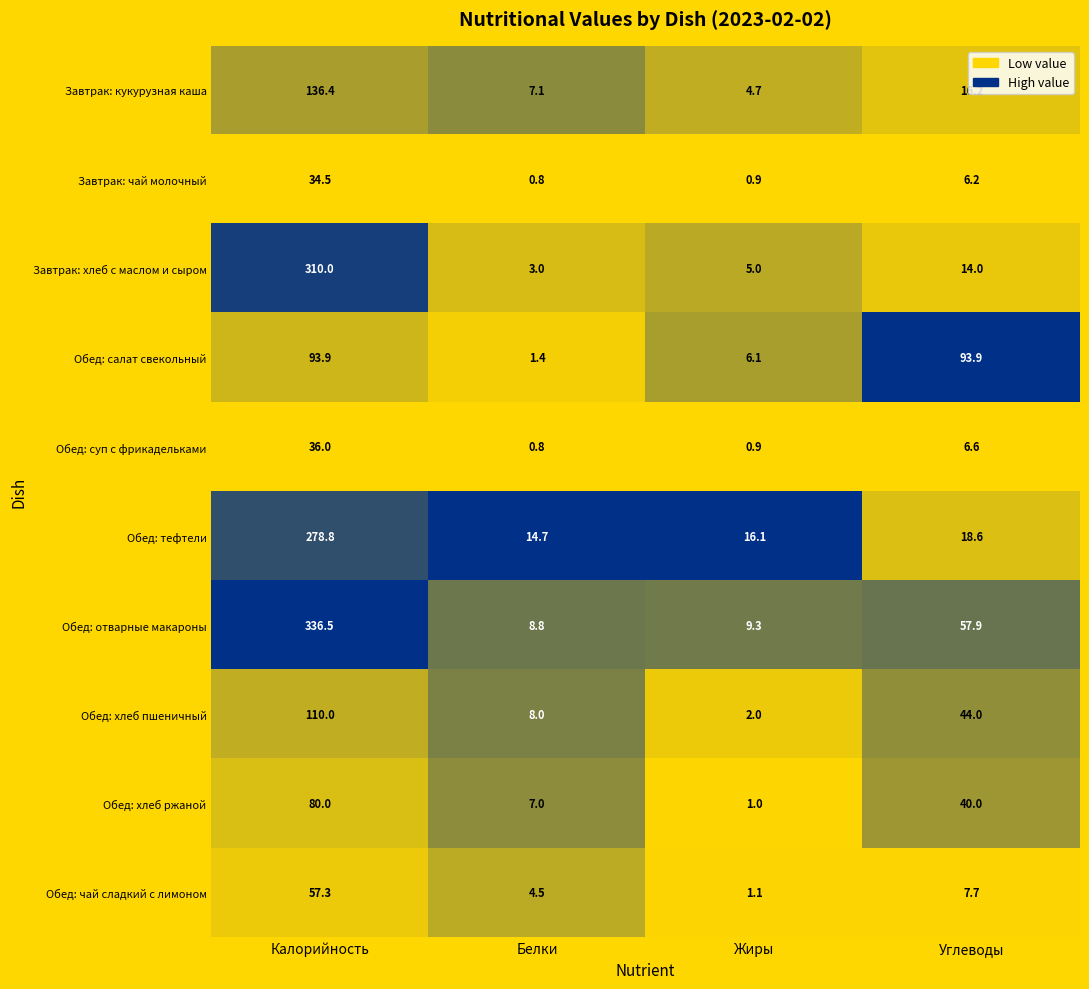

Which series has the largest total across all categories?

Обед: отварные макароны